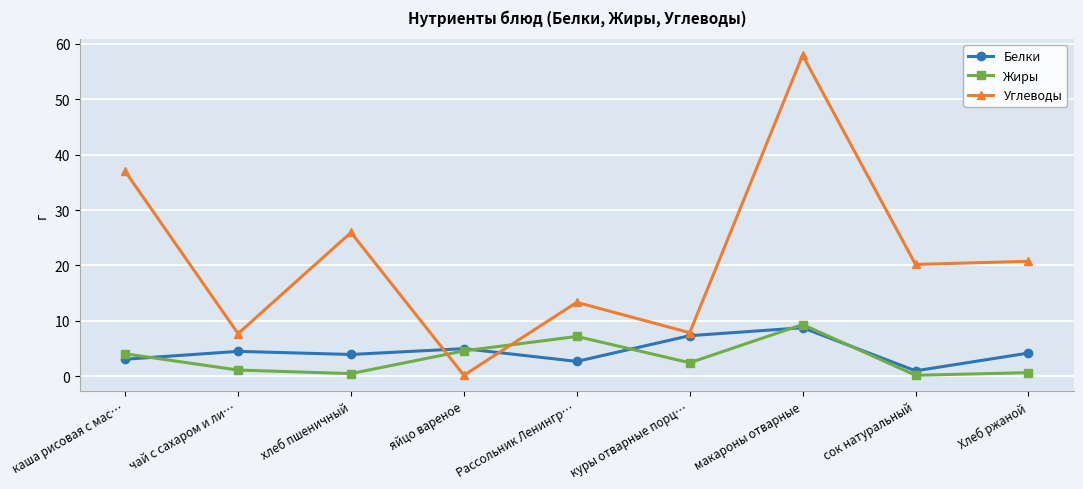

Which category has the highest value across all series?

макароны отварные